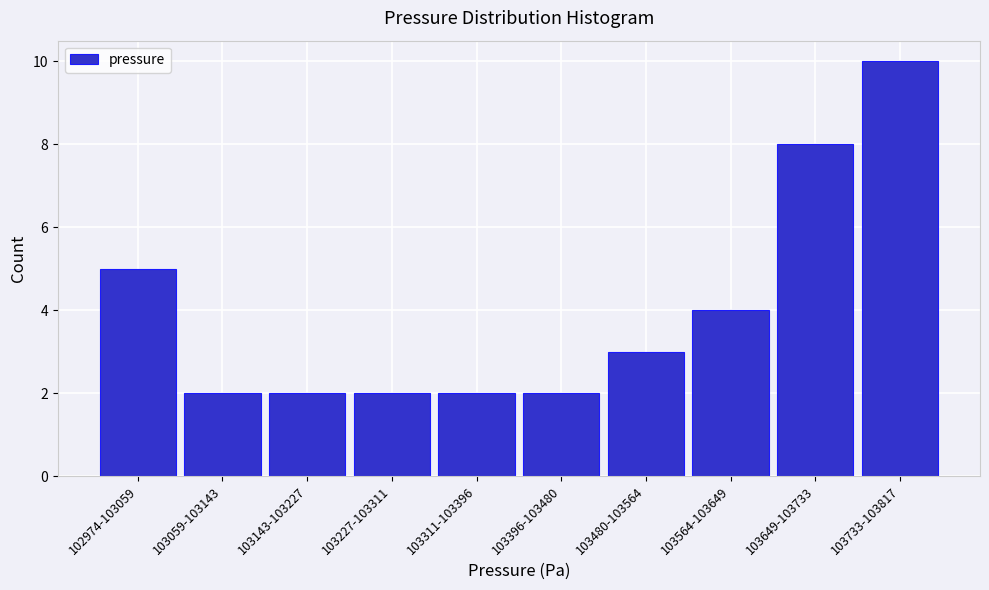

Reading left to right, transcribe all the data shown in this chart.

102974-103059=5	103059-103143=2	103143-103227=2	103227-103311=2	103311-103396=2	103396-103480=2	103480-103564=3	103564-103649=4	103649-103733=8	103733-103817=10